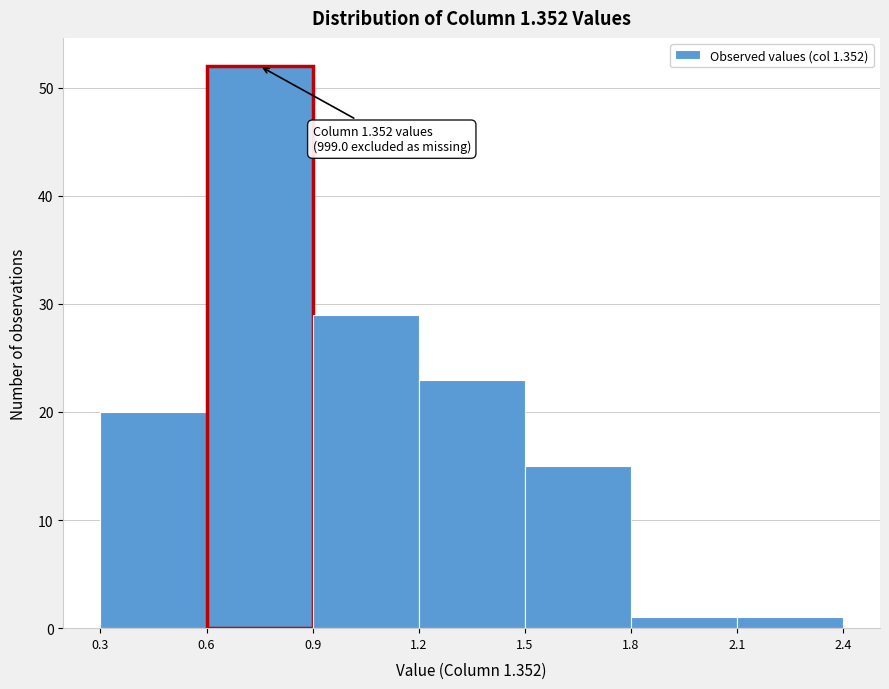

Which range on the x-axis has the tallest bar?

0.6 to 0.9